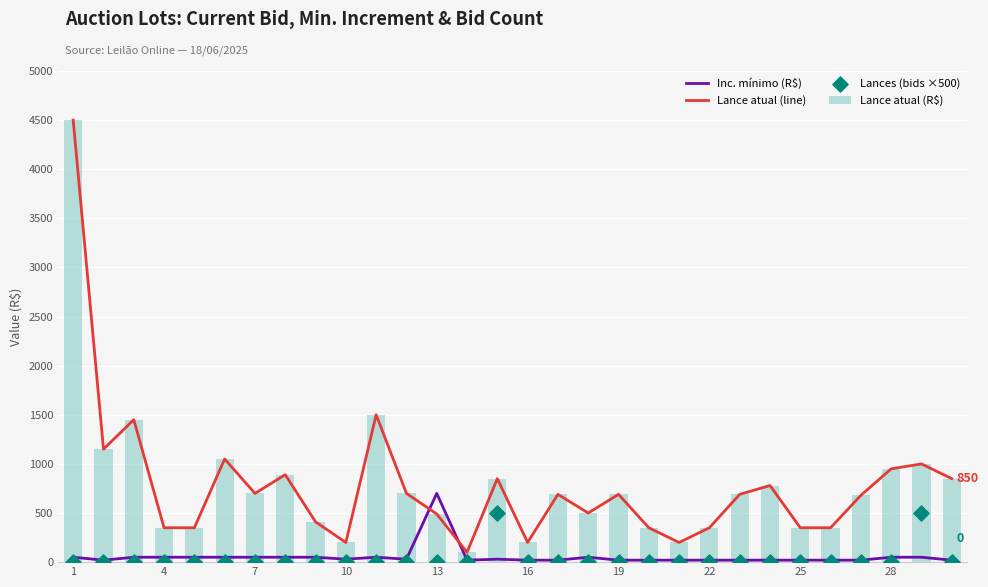

Which series reaches the maximum Y coordinate?

Lance atual (line)